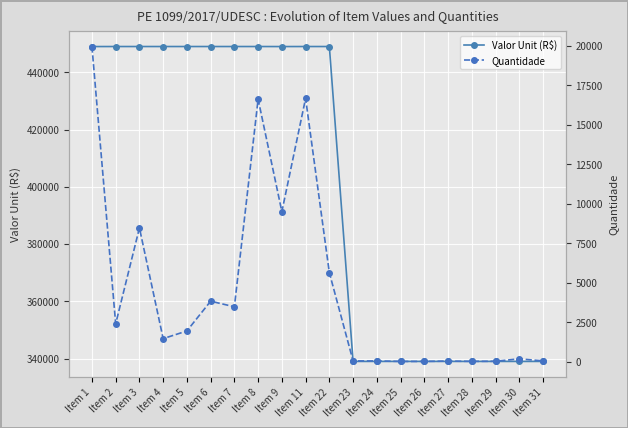

At which category is the sum across all series the highest?

Item 1